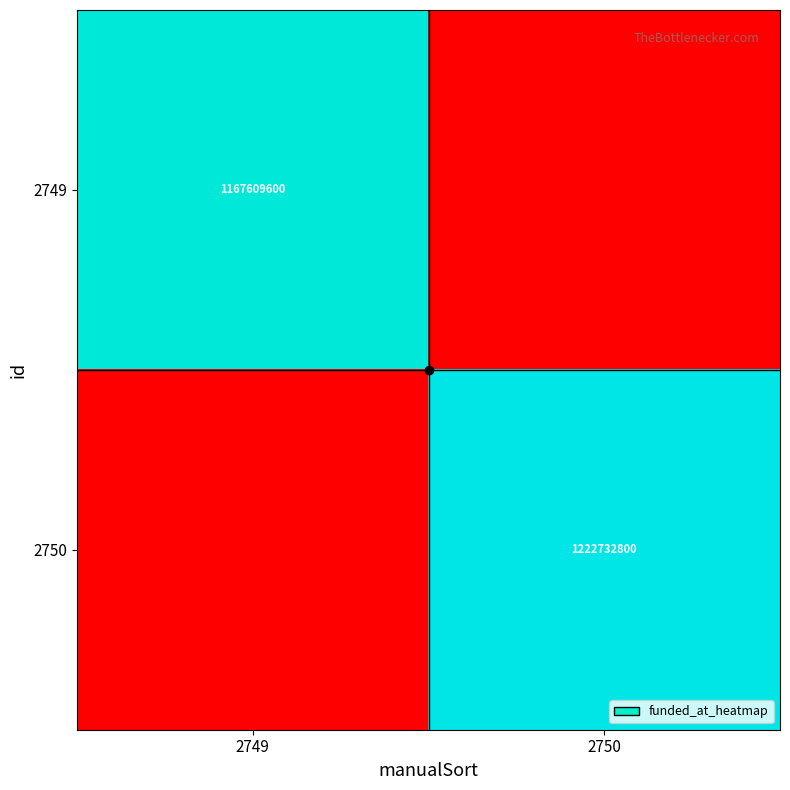

What is the sum of the 2749 values at 2750 and 2749?

1167609600